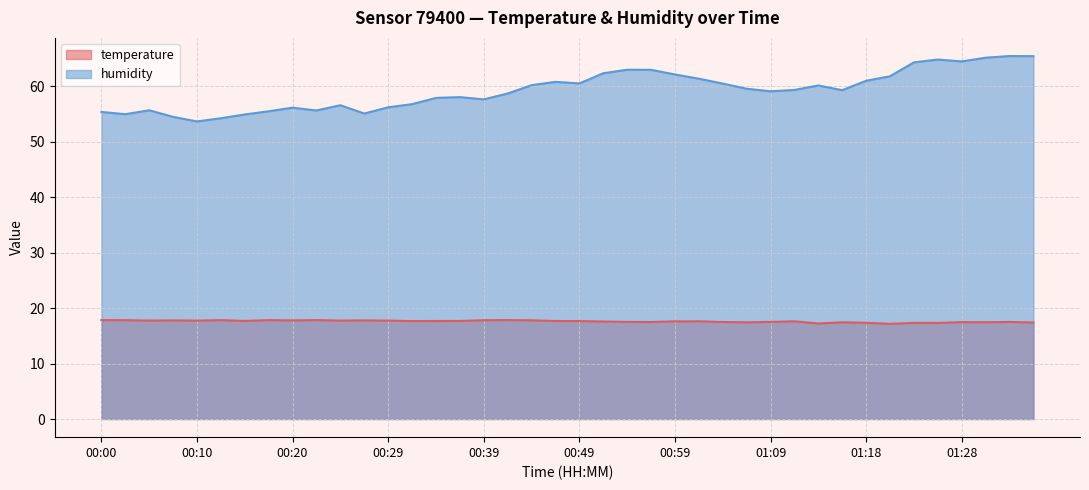

Which category has the highest value in the temperature series?

00:00